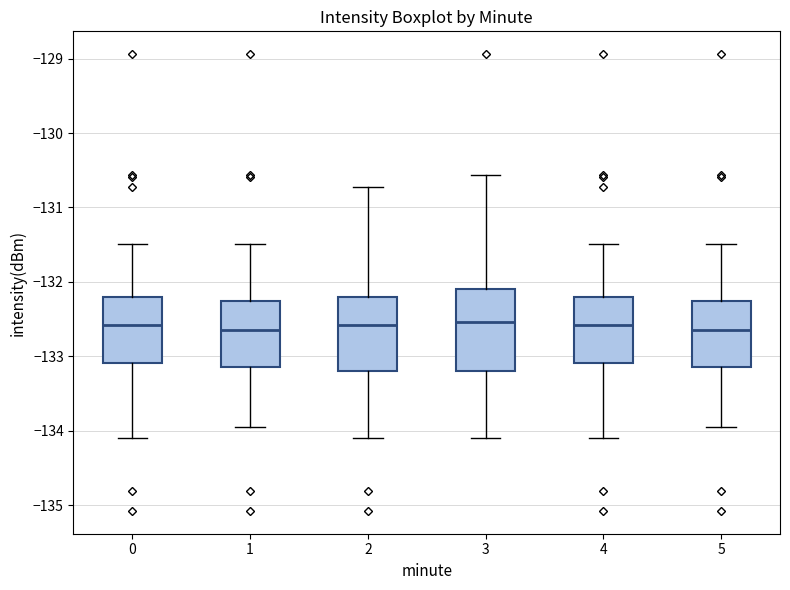

Reading left to right, read every box against the y-axis: the position of its median line, the range the box covers, and the ends of its whiskers. The values are not printed on the chart, so give them approximately, as read against the axis.

0: median -132.6, box -133.1 to -132.2, whiskers -134.1 to -131.5
1: median -132.7, box -133.1 to -132.3, whiskers -134.0 to -131.5
2: median -132.6, box -133.2 to -132.2, whiskers -134.1 to -130.7
3: median -132.5, box -133.2 to -132.1, whiskers -134.1 to -130.6
4: median -132.6, box -133.1 to -132.2, whiskers -134.1 to -131.5
5: median -132.7, box -133.1 to -132.3, whiskers -134.0 to -131.5